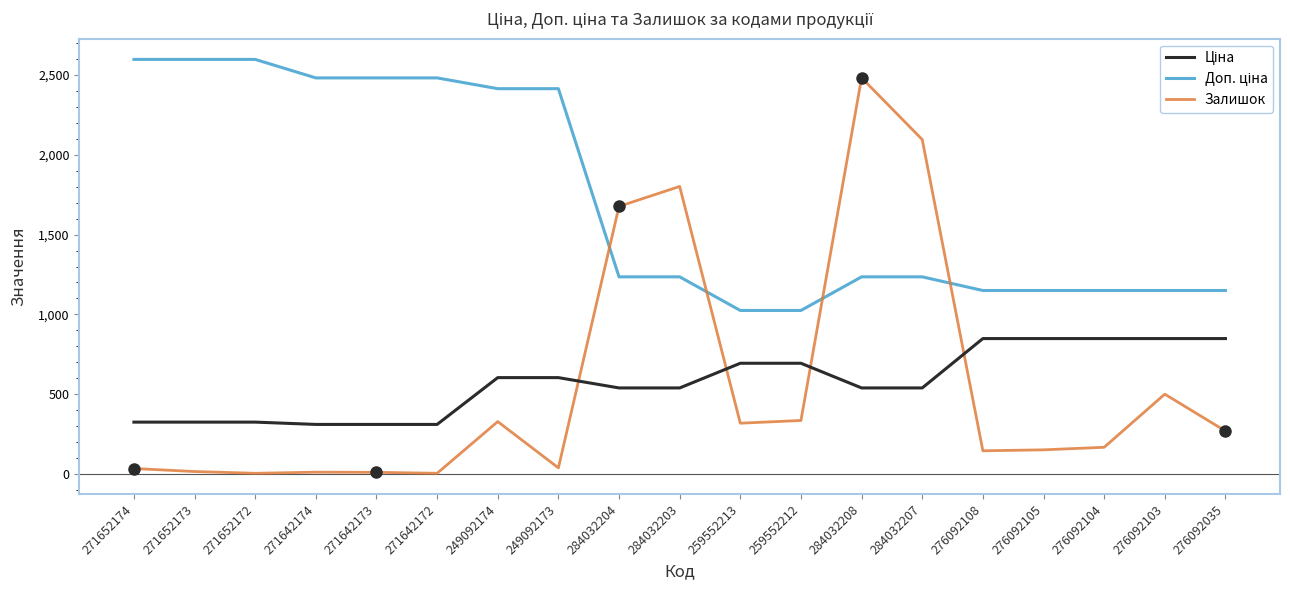

True or false: Залишок has a value of 335.0 at 259552212.

True